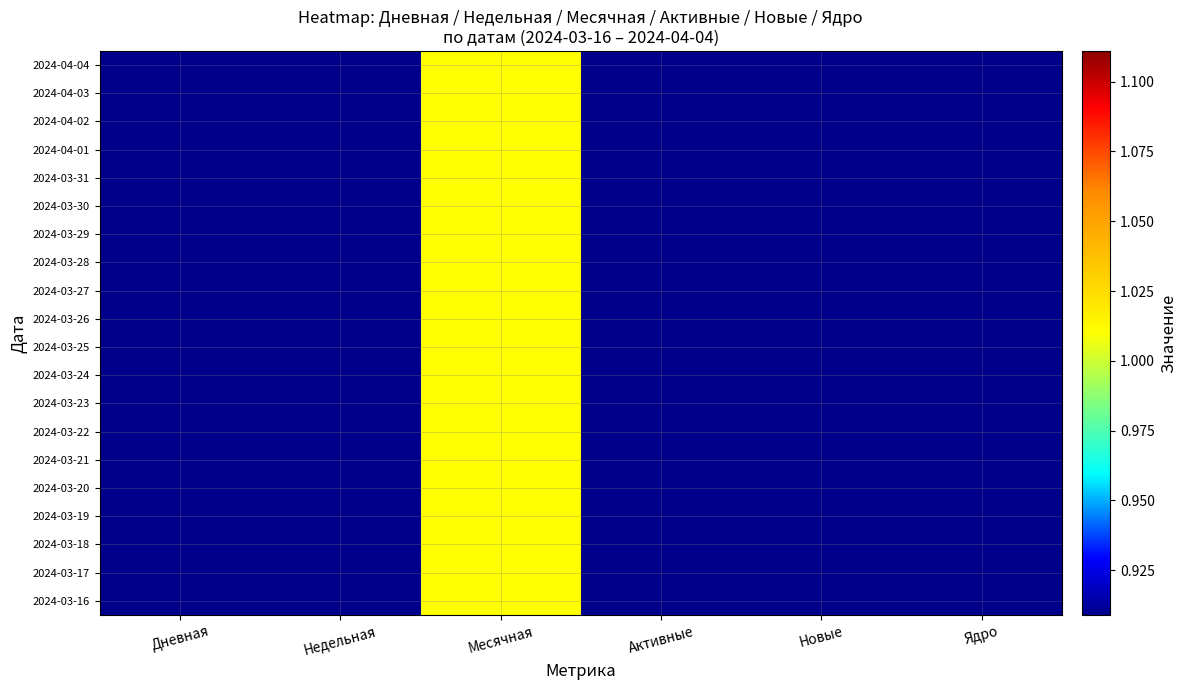

What is the greatest value displayed?

1.0